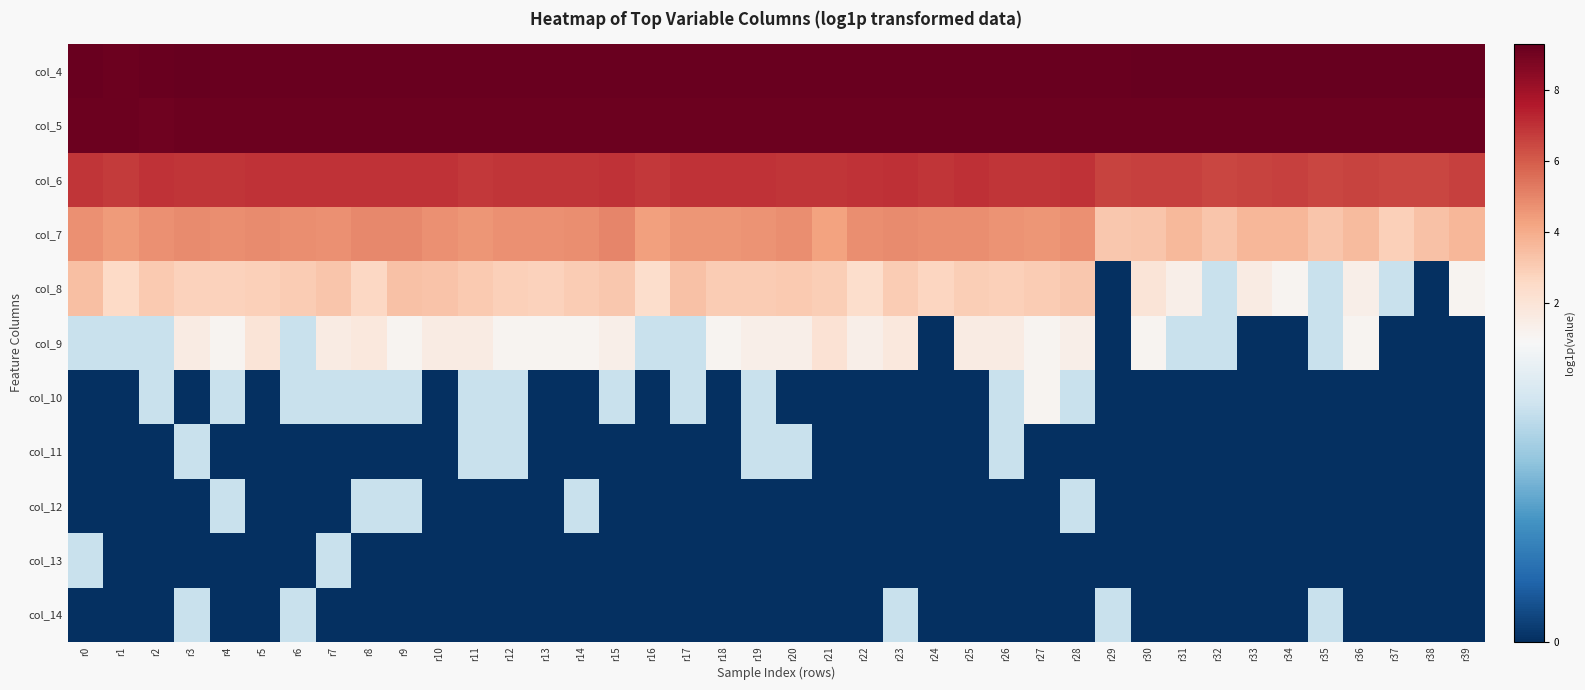

How many data points does each series have?

40